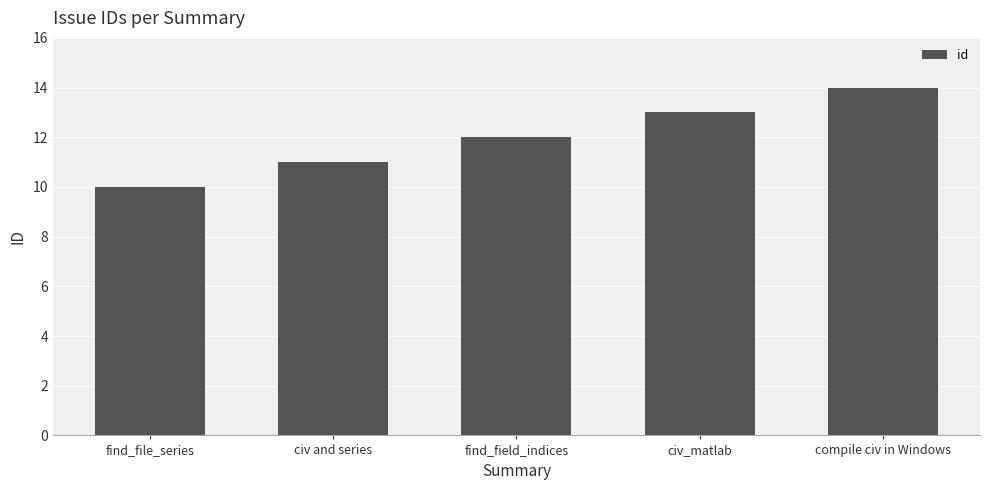

Rank the categories by value from lowest to highest.

find_file_series, civ and series, find_field_indices, civ_matlab, compile civ in Windows